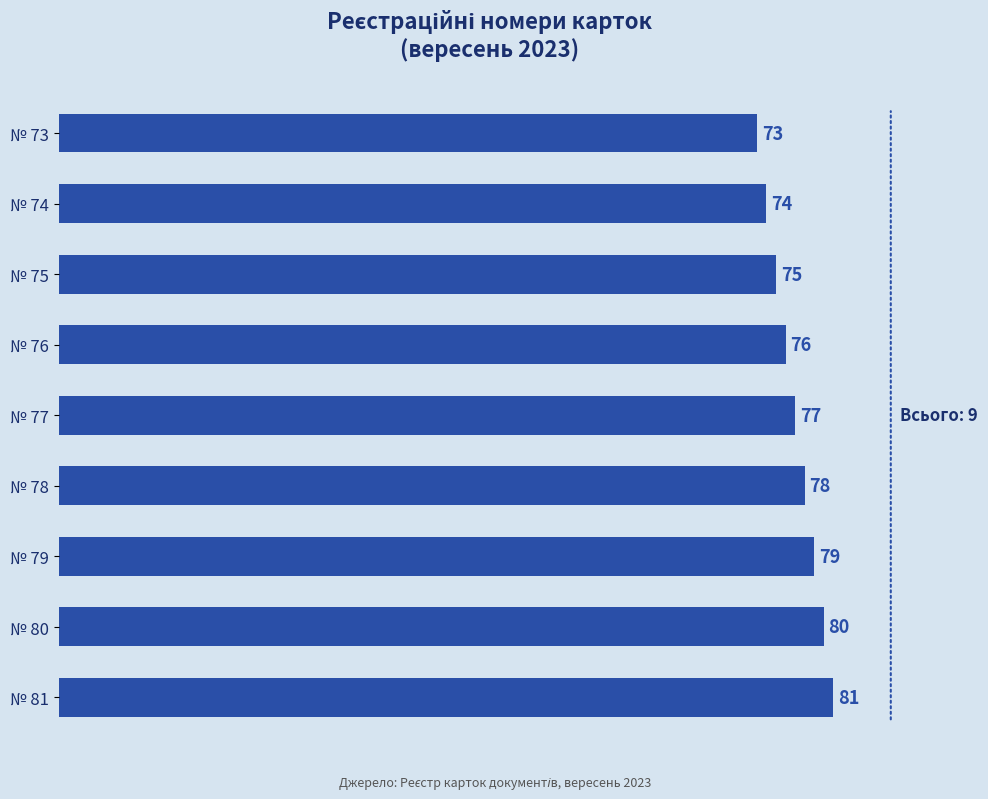

List the labels in order of value, largest first.

№ 81, № 80, № 79, № 78, № 77, № 76, № 75, № 74, № 73